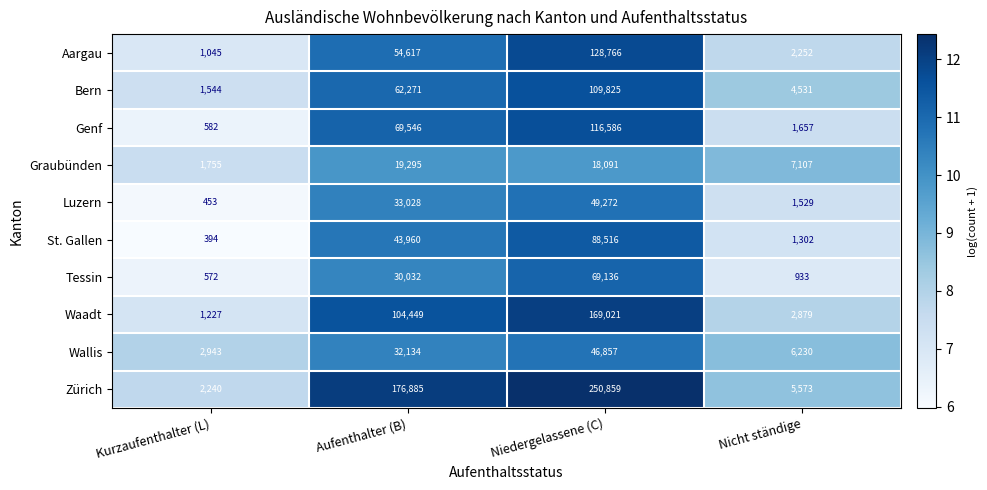

Is the value of Bern at Kurzaufenthalter (L) greater than the value of Genf at Nicht ständige?

No